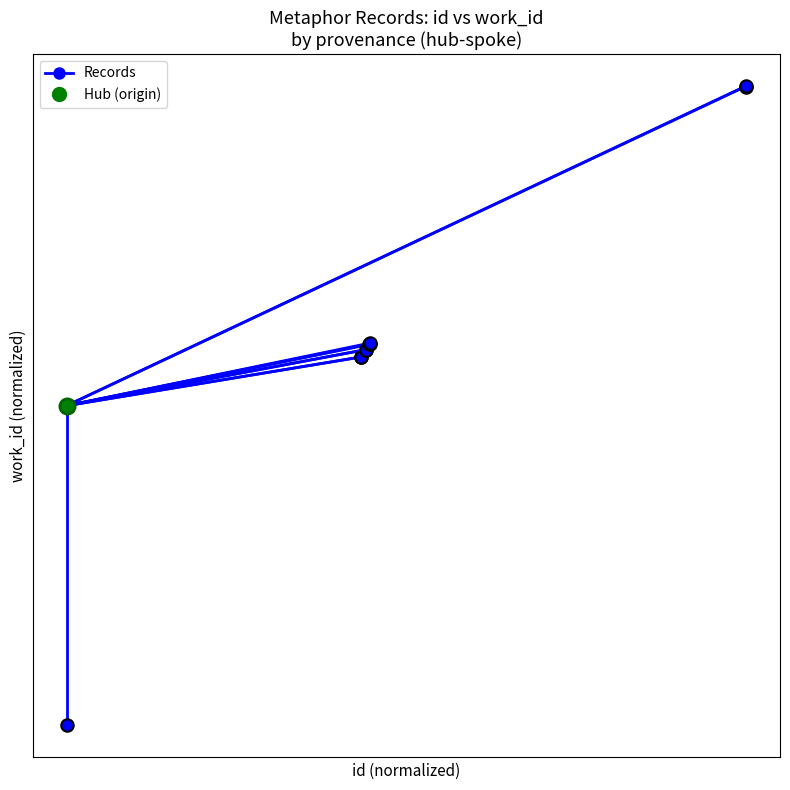

What are all the series names shown in the legend?

Records, Hub (origin)